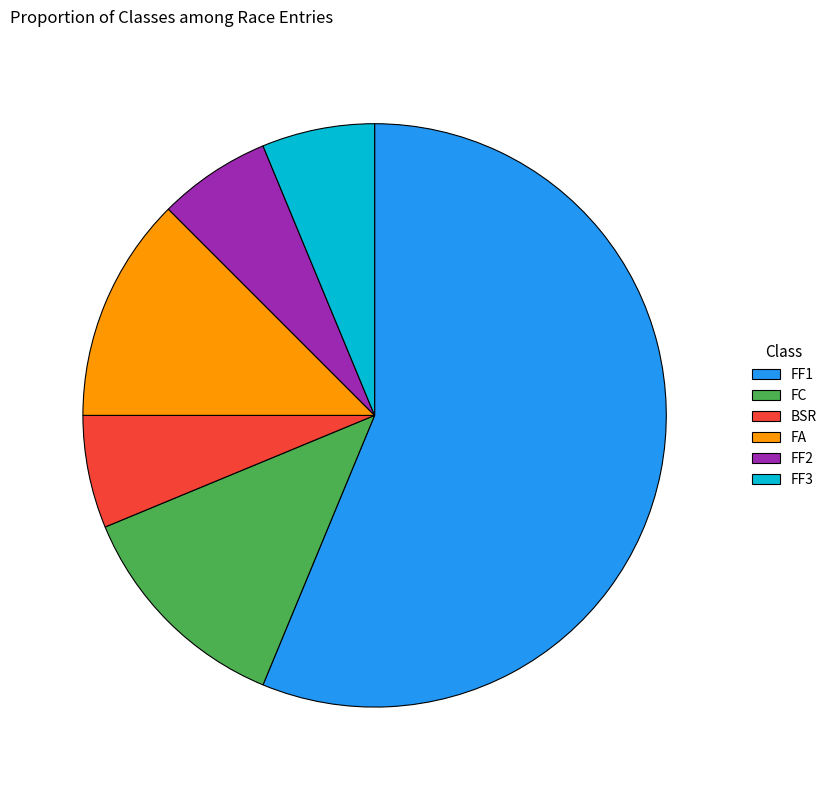

Which category has the biggest portion of the pie?

FF1